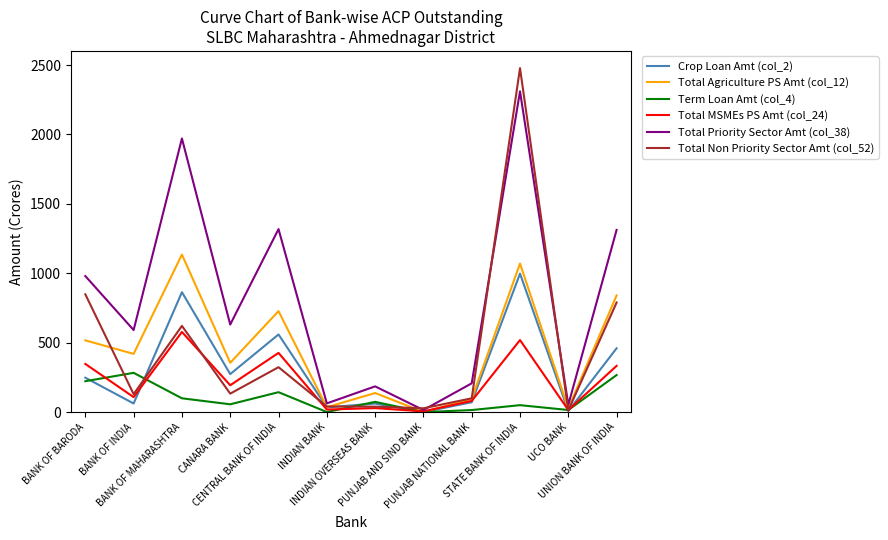

Between CANARA BANK and UNION BANK OF INDIA, which series saw the biggest shift?

Total Priority Sector Amt (col_38)